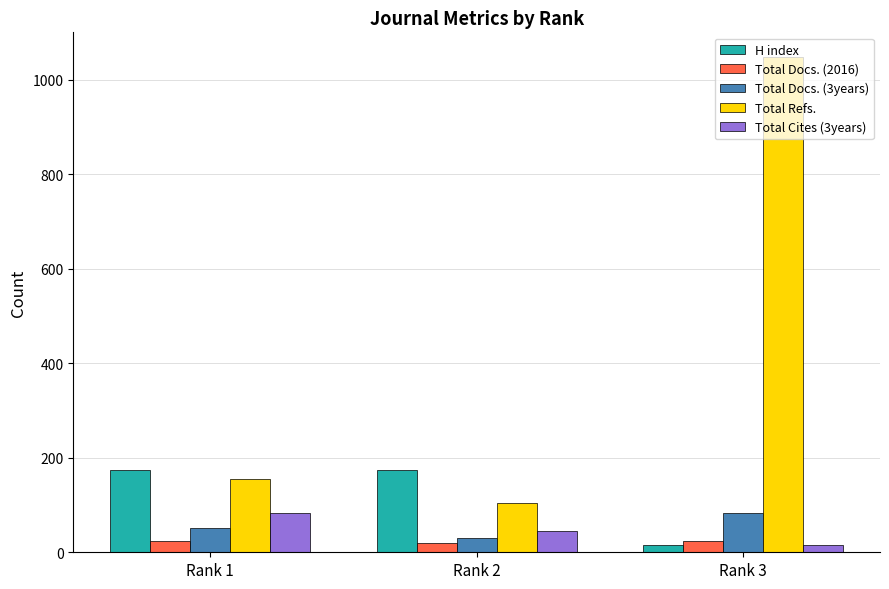

Is it true that H index equals 16 at Rank 3?

True